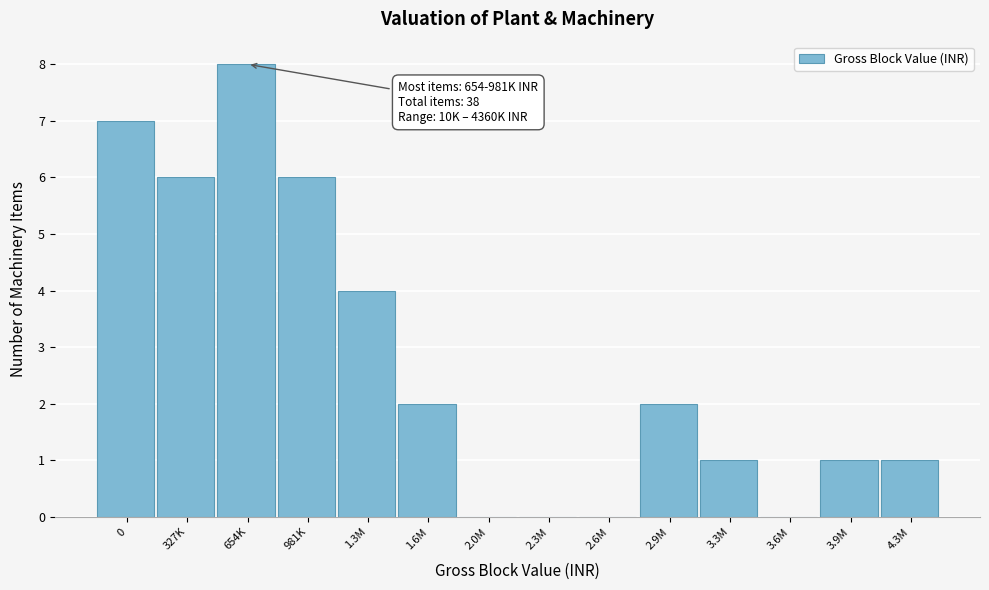

Reading left to right, transcribe all the data shown in this chart.

0=7	327K=6	654K=8	981K=6	1.3M=4	1.6M=2	2.0M=0	2.3M=0	2.6M=0	2.9M=2	3.3M=1	3.6M=0	3.9M=1	4.3M=1